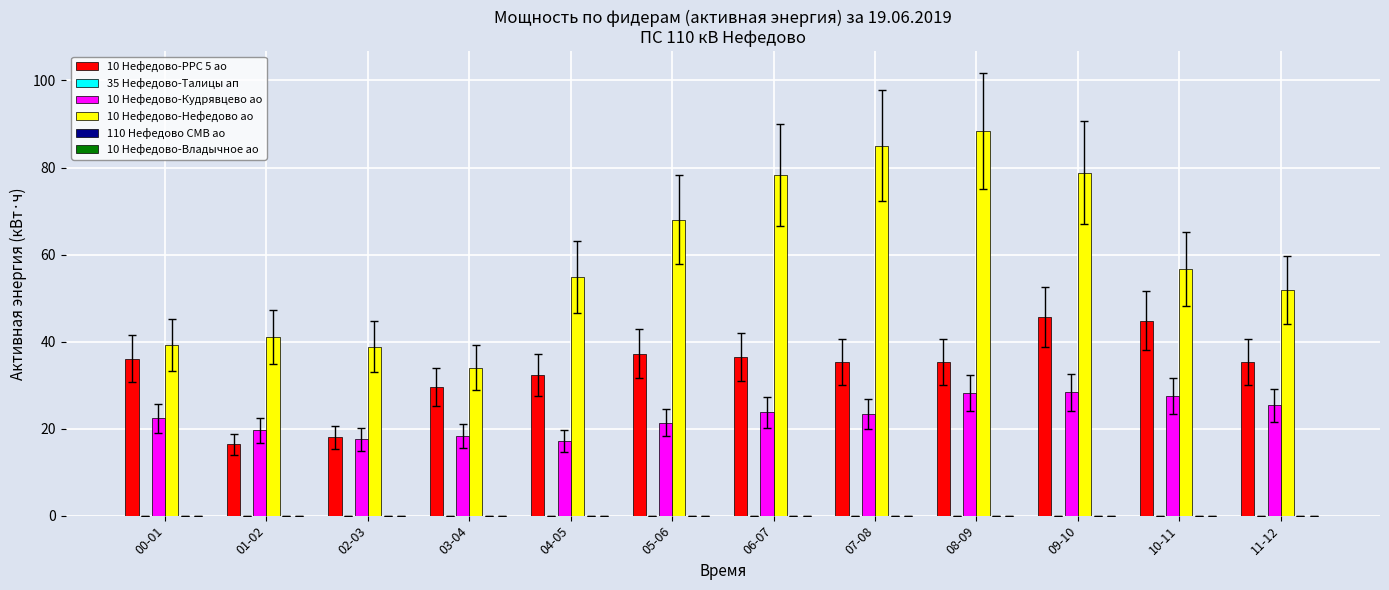

Between 04-05 and 08-09, which series saw the biggest shift?

10 Нефедово-Нефедово ао